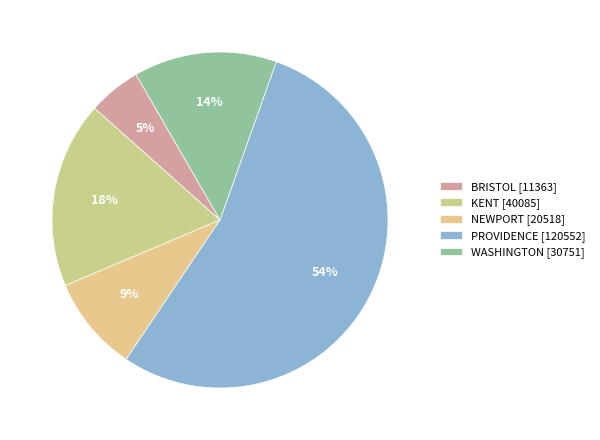

How many segments does this pie chart have?

5